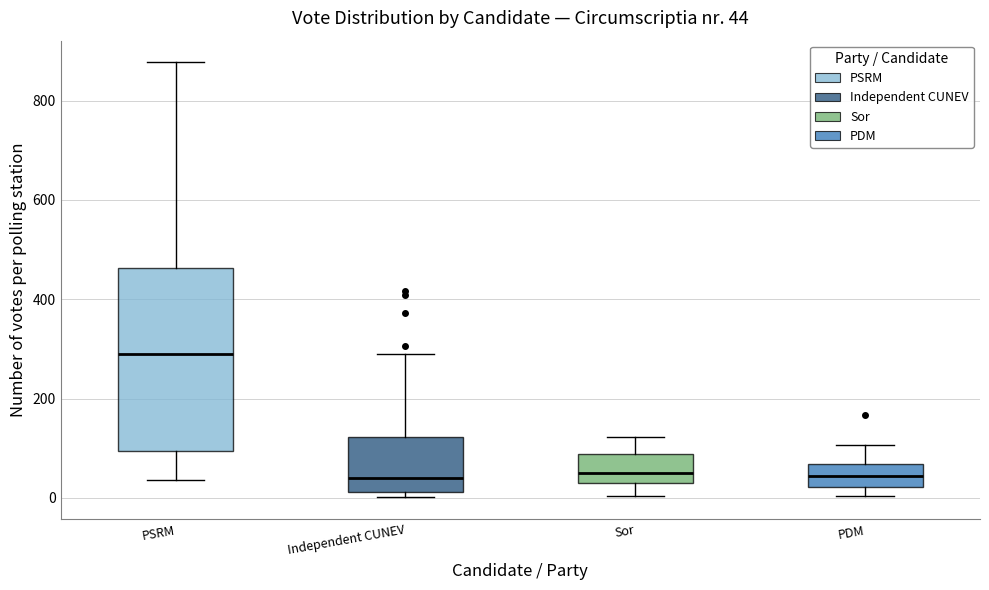

Comparing the boxes themselves (not the whiskers), which one is the tallest?

PSRM